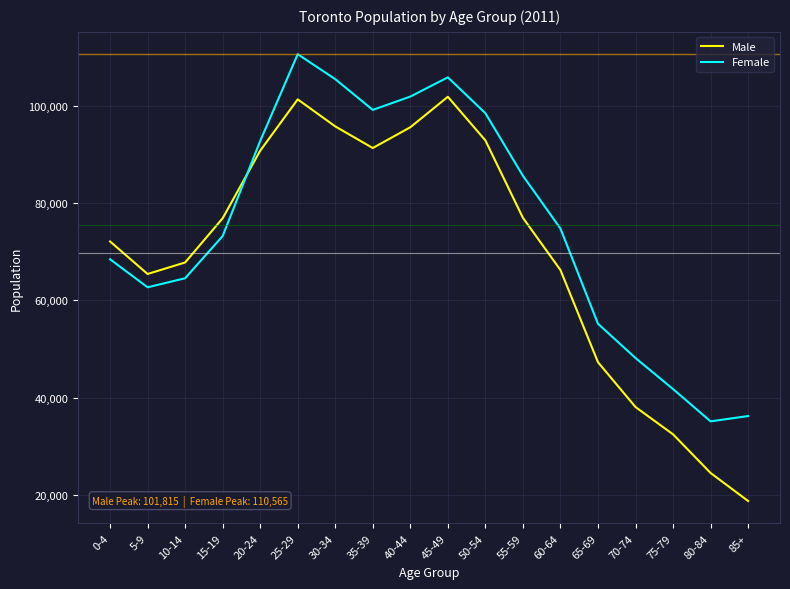

Which series has the widest spread of values?

Male